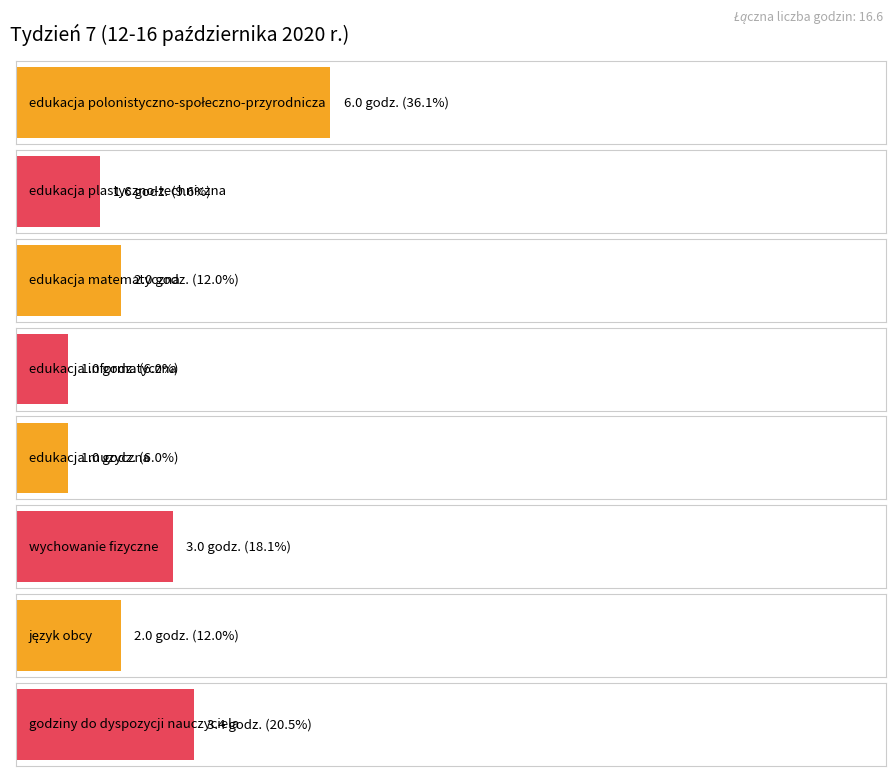

Count the number of categories in the chart.

8